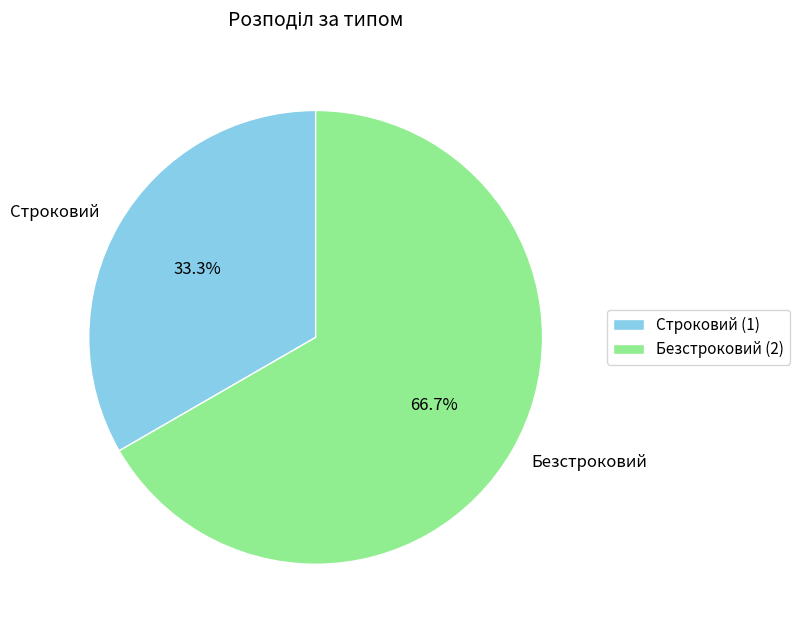

What percentage do Безстроковий and Строковий together represent?

100.0%